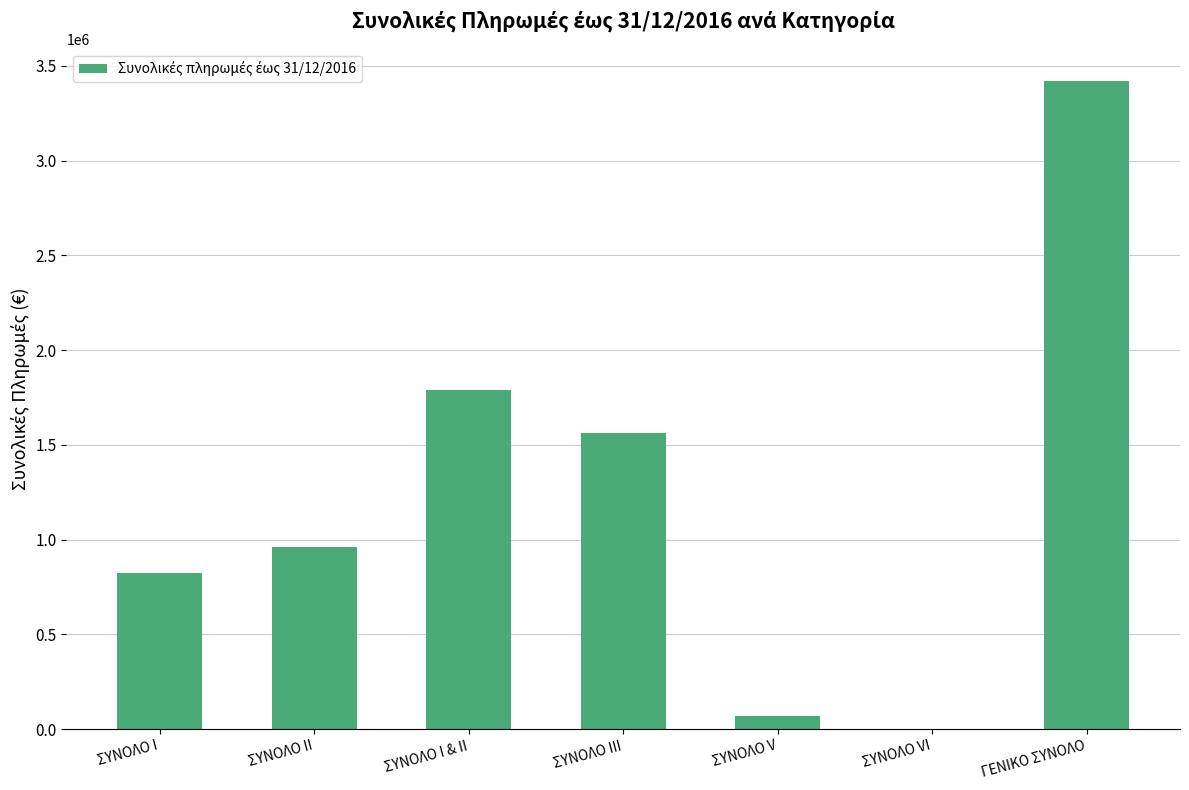

Are the bars grouped side by side (vs. stacked)?

No